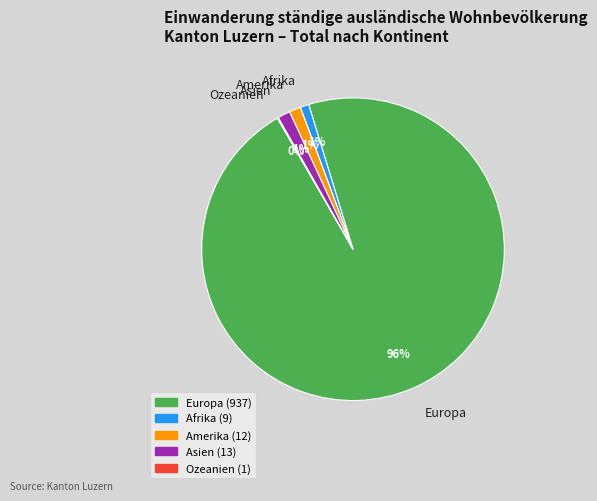

To the nearest percent, what portion does Asien represent?

1%